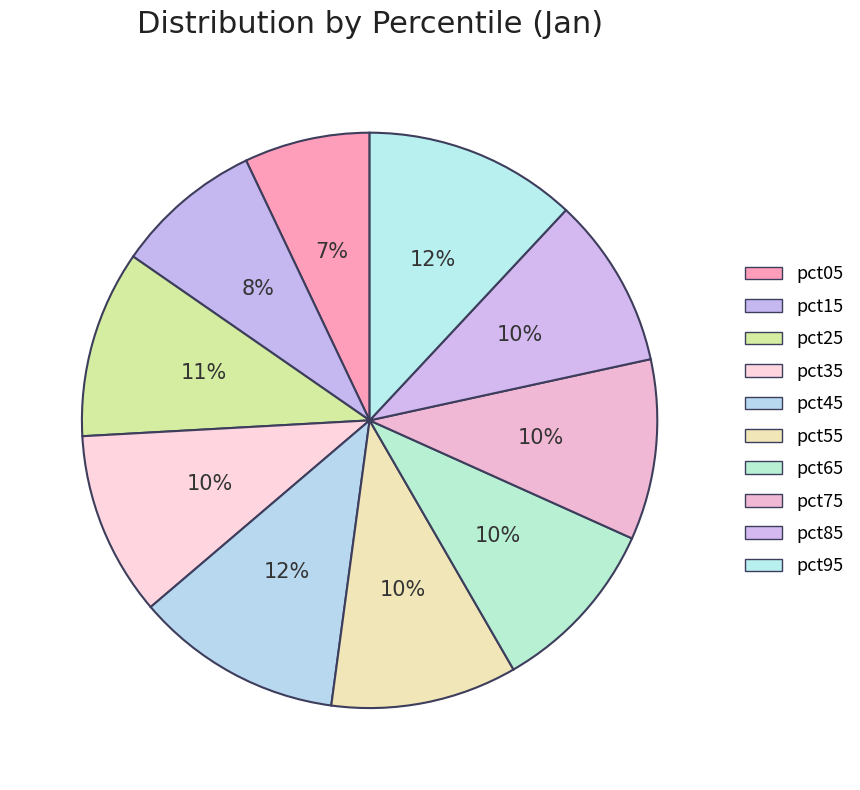

Which slice is the largest?

pct95